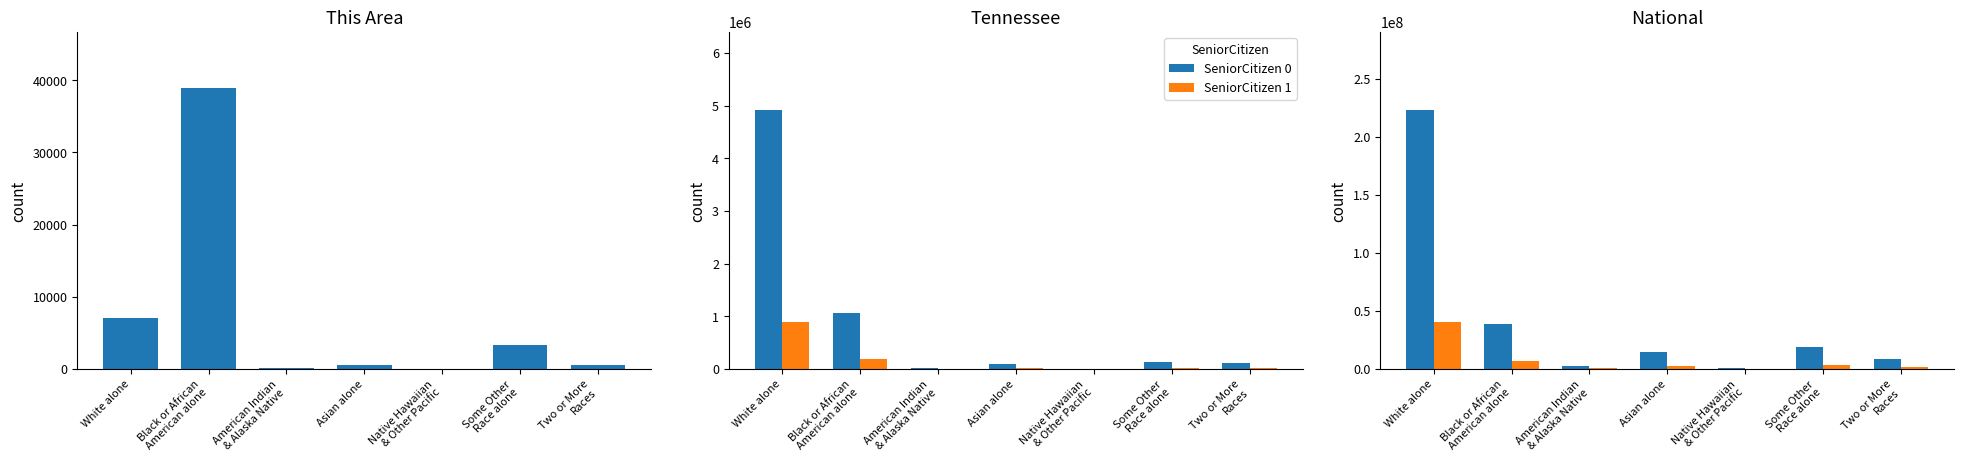

True or false: SeniorCitizen 0 has a value of 223553265 at White alone.

True